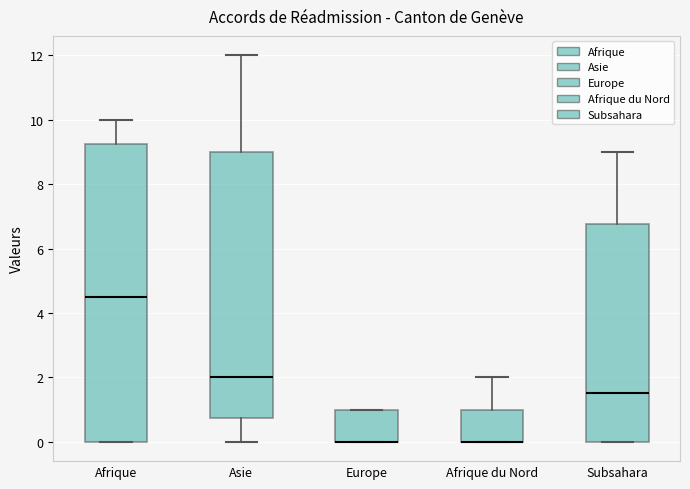

Comparing the boxes themselves (not the whiskers), which one is the tallest?

Afrique